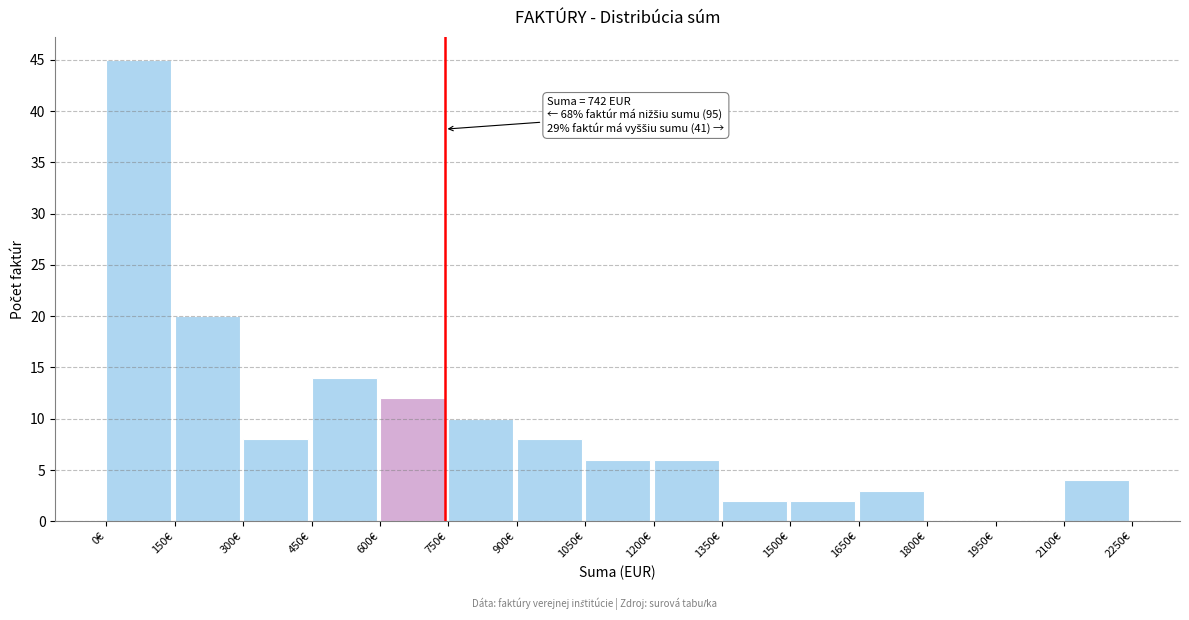

Over which range of the x-axis is the bar tallest?

0 to 150